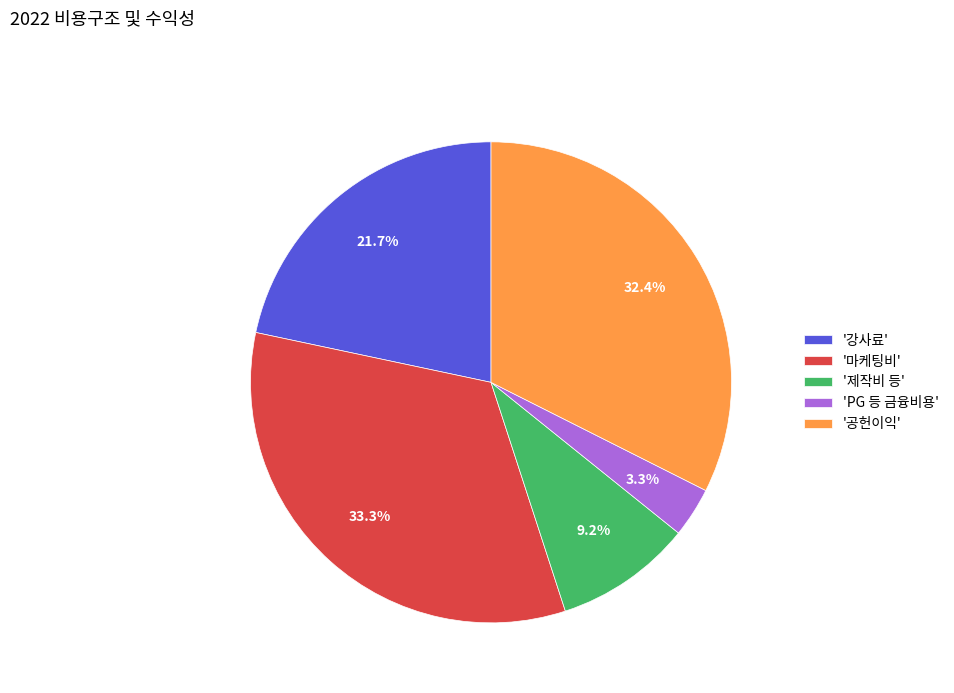

Rank the categories by value from lowest to highest.

'PG 등 금융비용', '제작비 등', '강사료', '공헌이익', '마케팅비'